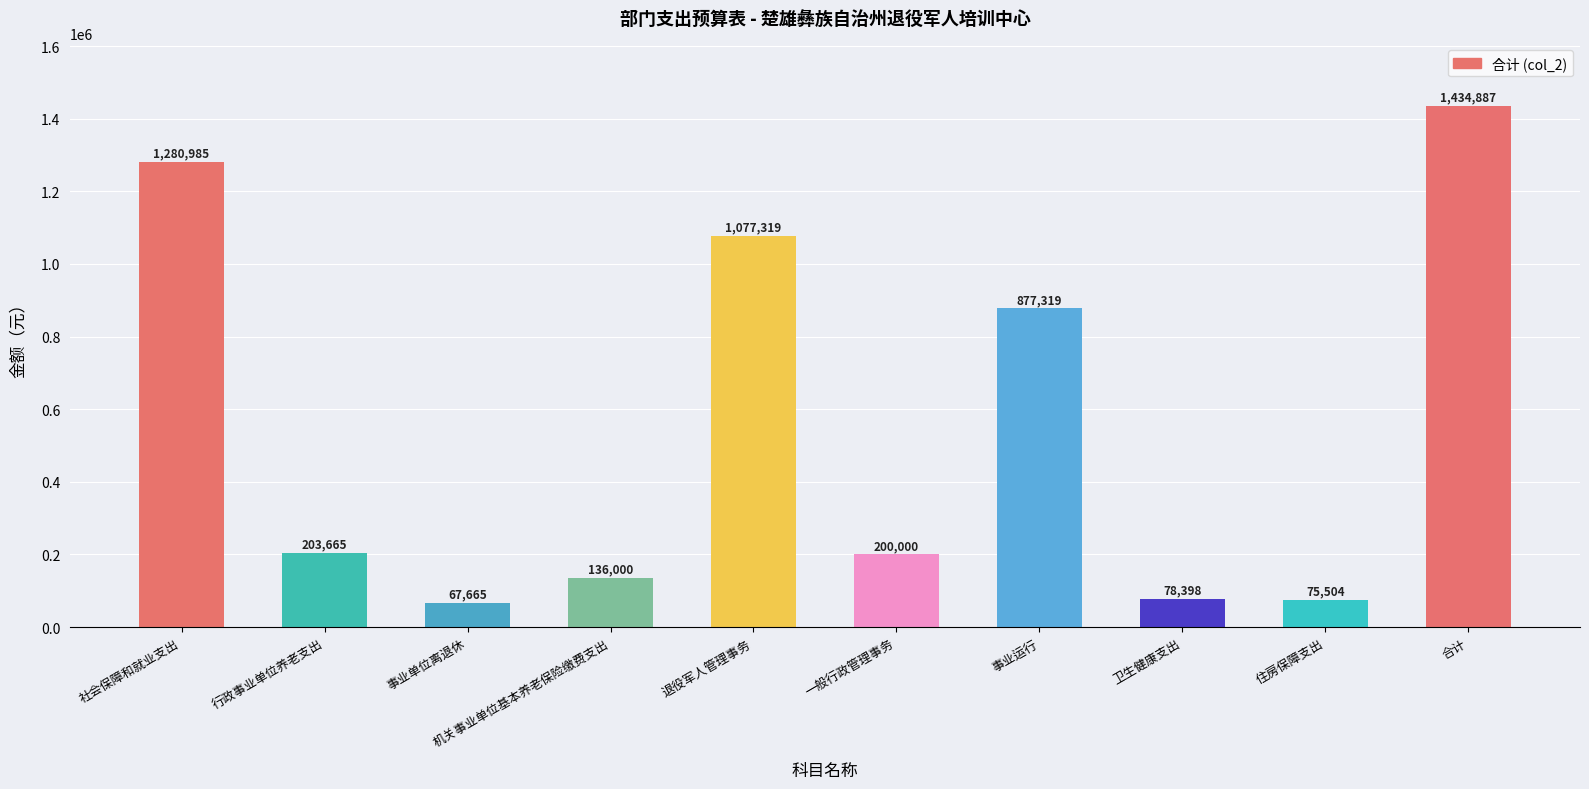

Where is the data nearest to the value 751276?

事业运行